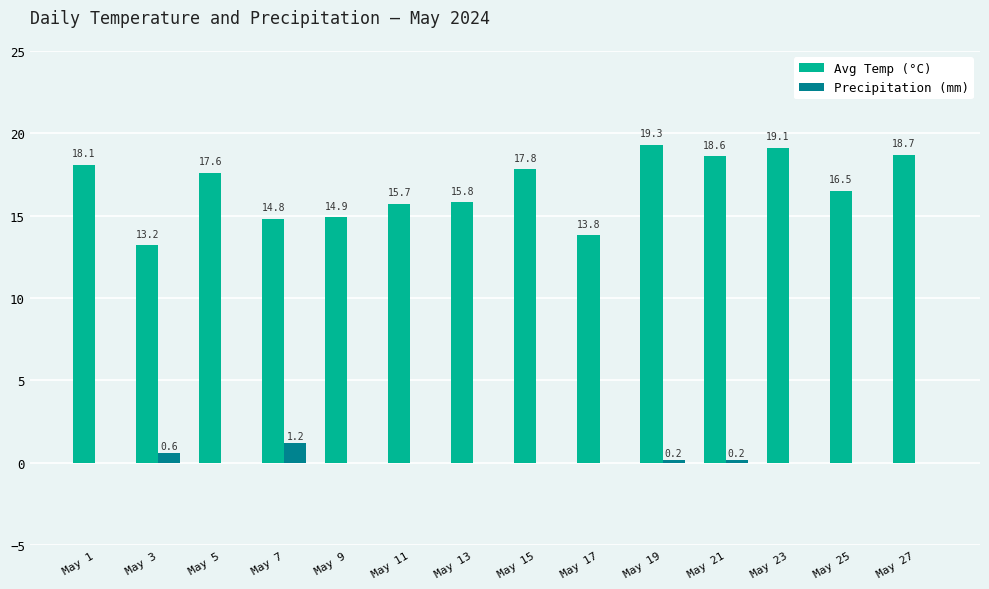

List the series in order of their overall mean, lowest first.

Precipitation (mm), Avg Temp (°C)